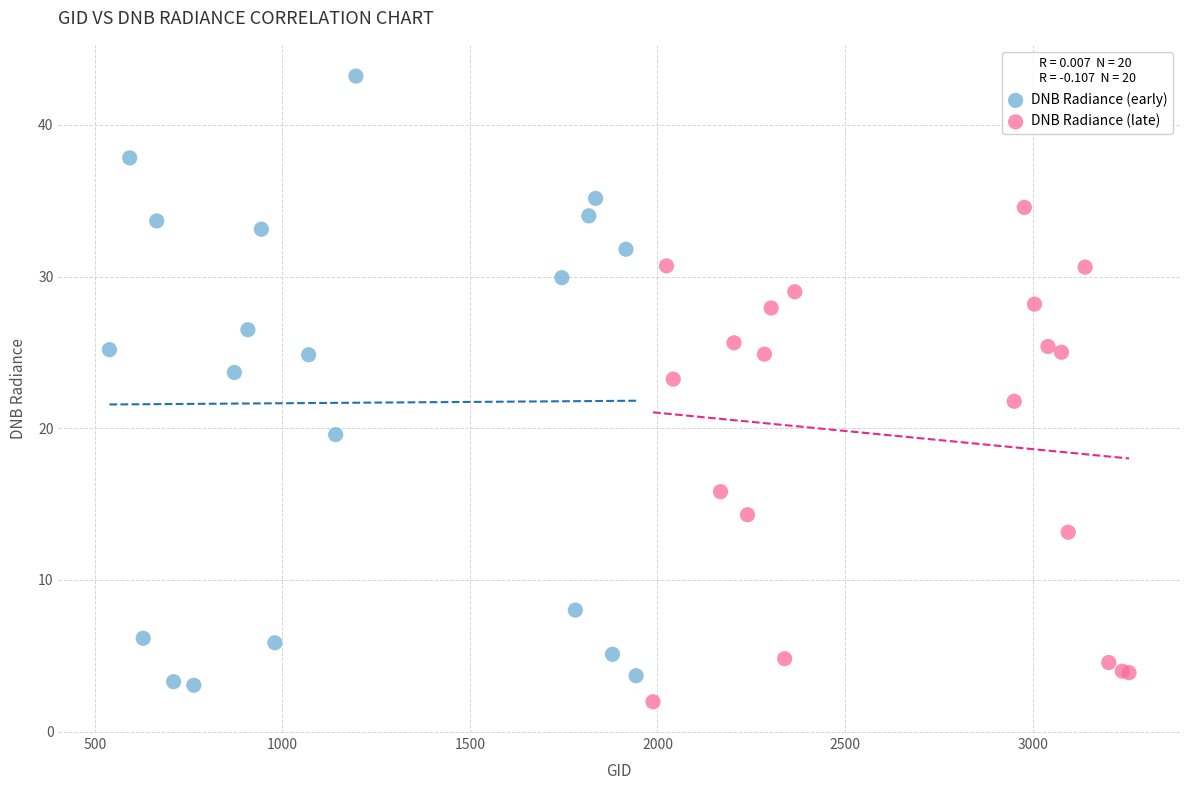

Which series has the largest Y range (max minus min)?

DNB Radiance (early)